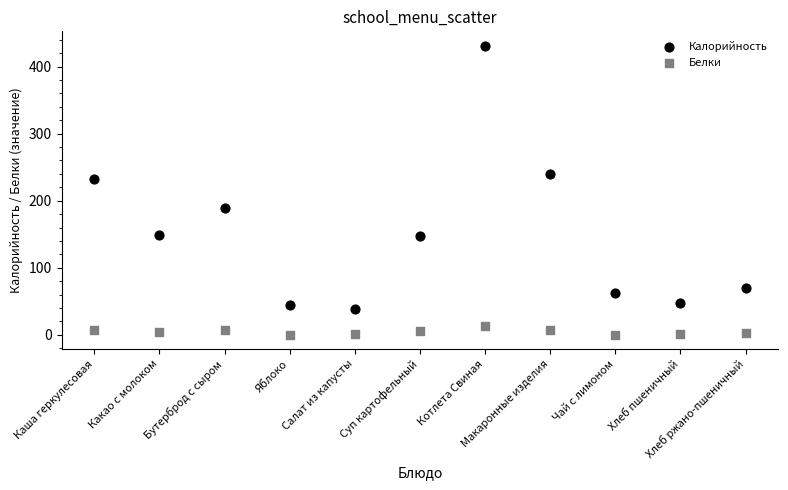

What are all the series names shown in the legend?

Калорийность, Белки